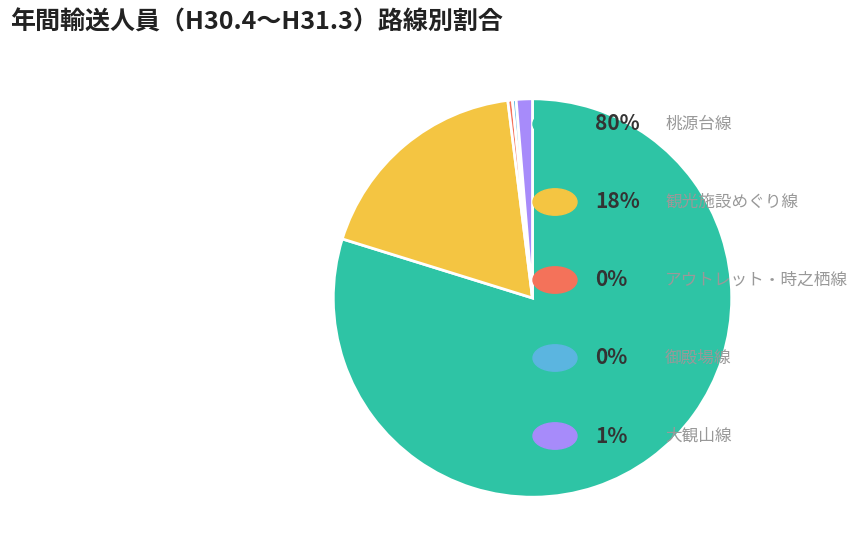

How many slices are in this pie chart?

5